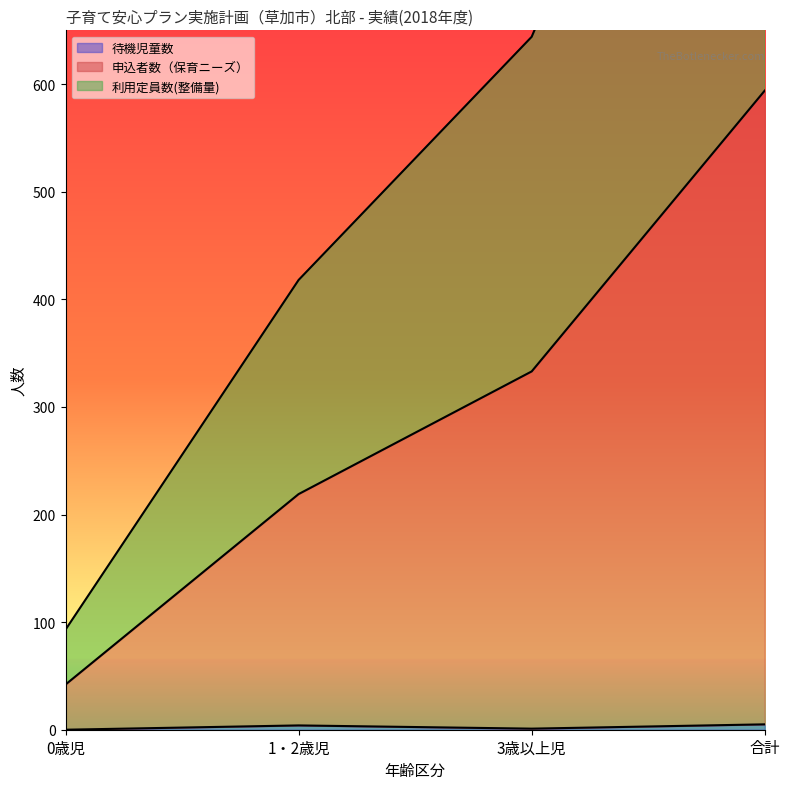

Count the 申込者数（保育ニーズ） values in the range 219 to 594.

3